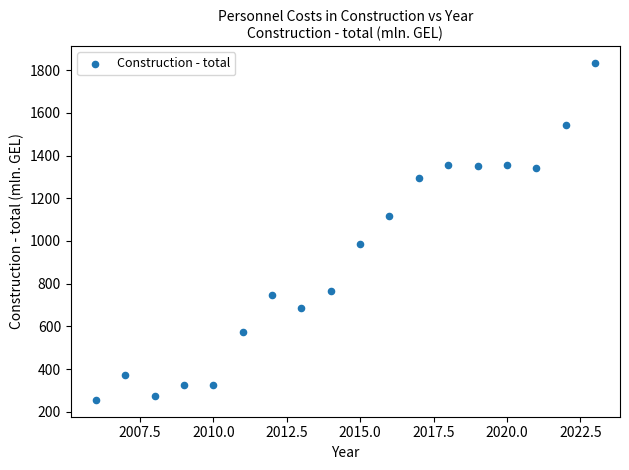

What is the range of X values (max minus min)?

17.0